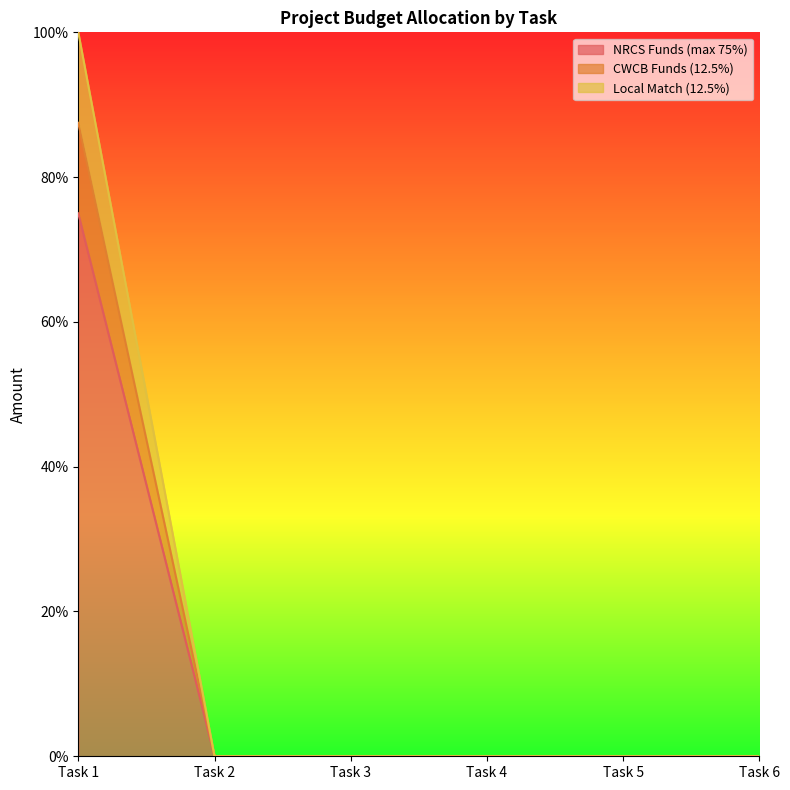

True or false: CWCB Funds (12.5%) has a value of 0.0 at Task 5.

True